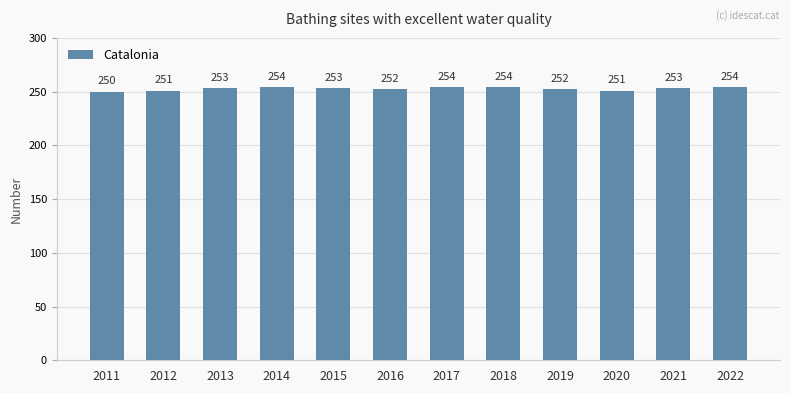

True or false: the data shows 155 at 2020.

False